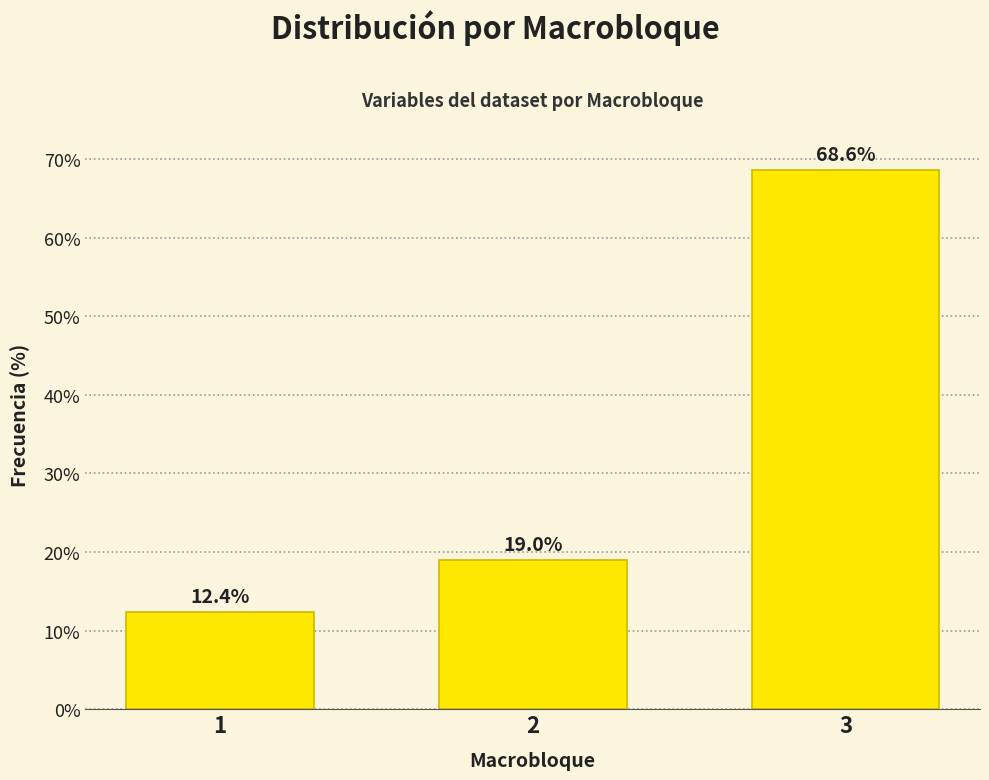

Reading right to left, transcribe all the data shown in this chart.

3=68.6	2=19.0	1=12.4